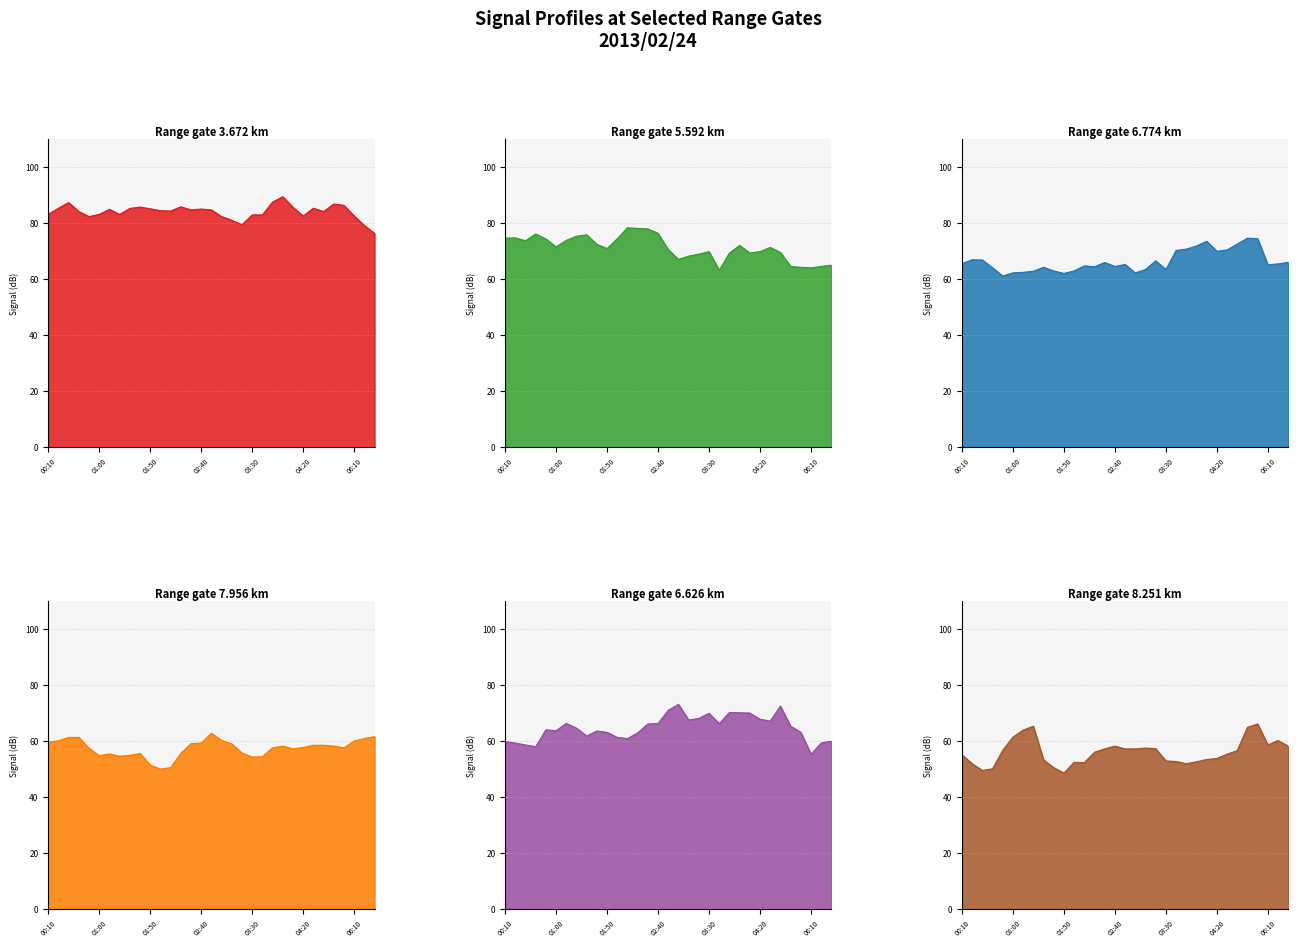

True or false: 3.672 and 7.956 intersect in this chart.

False